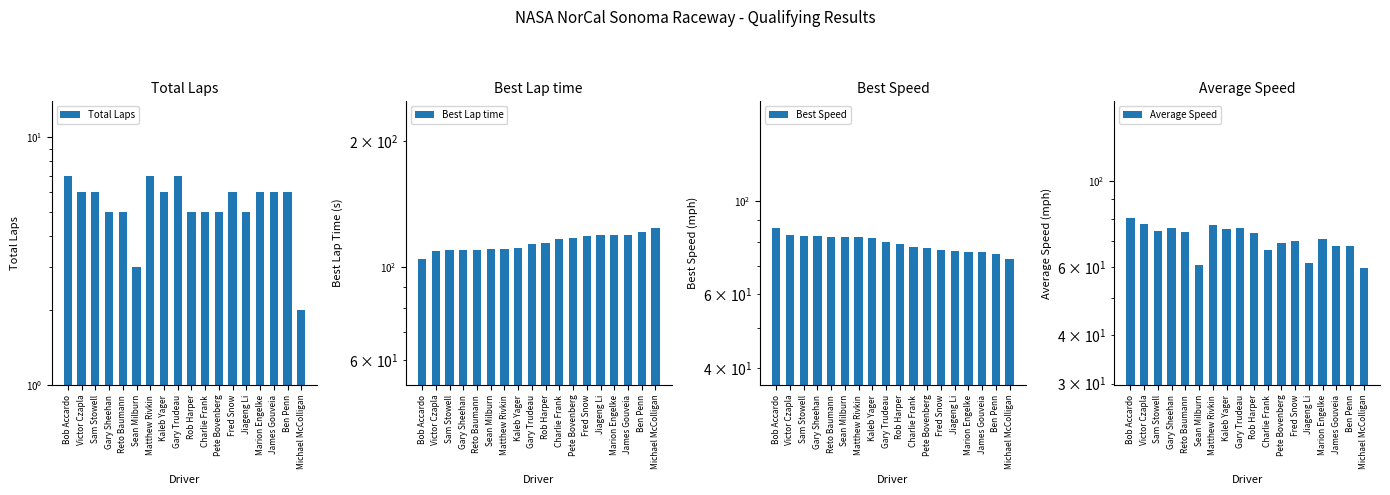

What is the label of the 11th bar from the left?

Charlie Frank